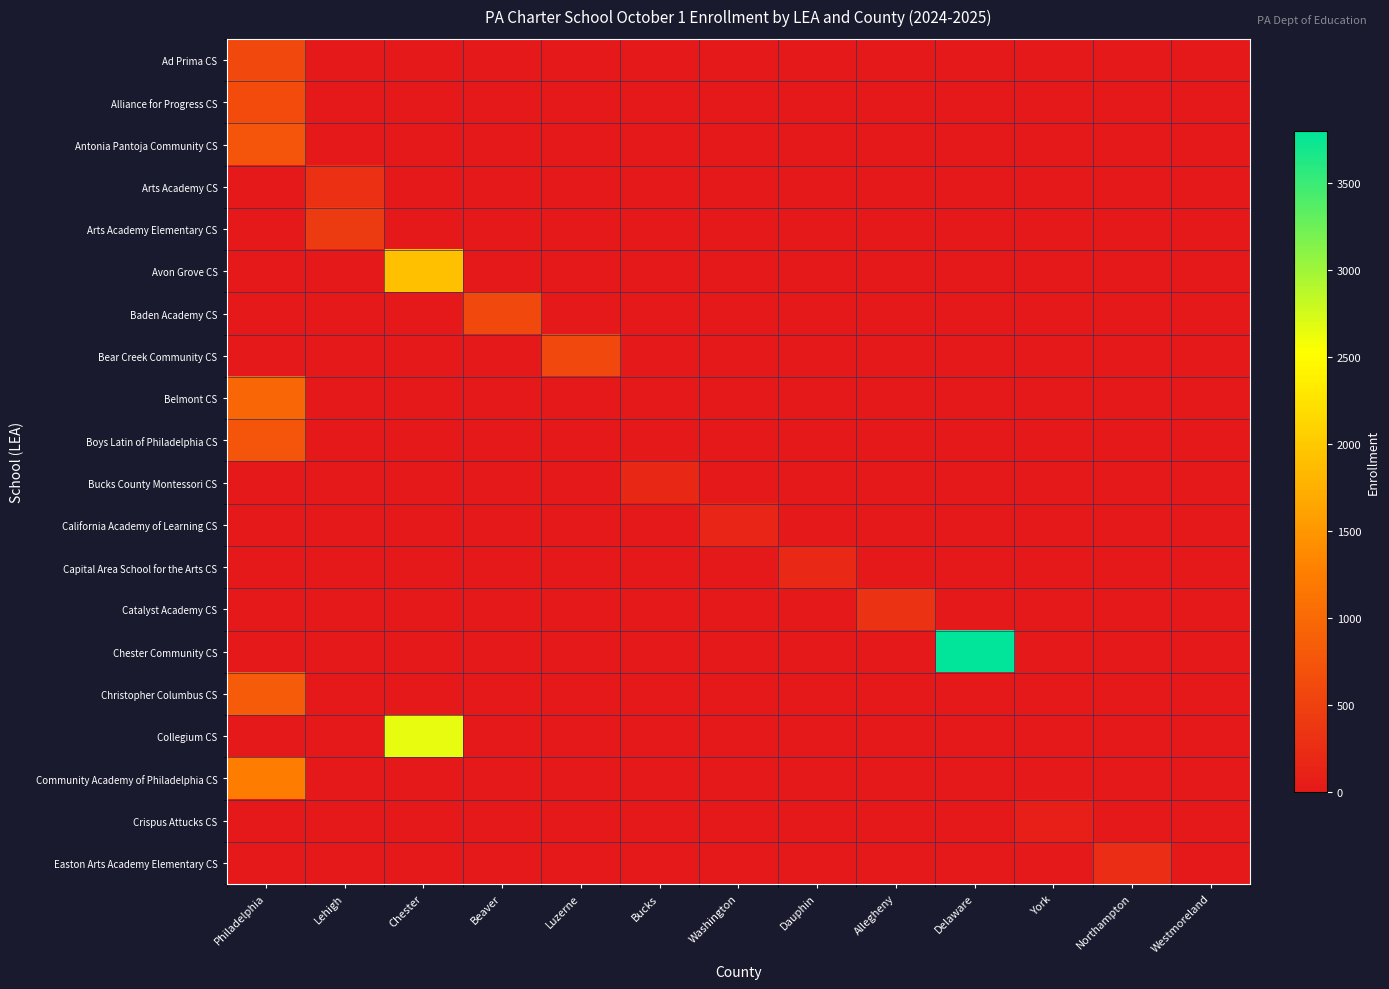

What is the maximum value shown in the chart?

3796